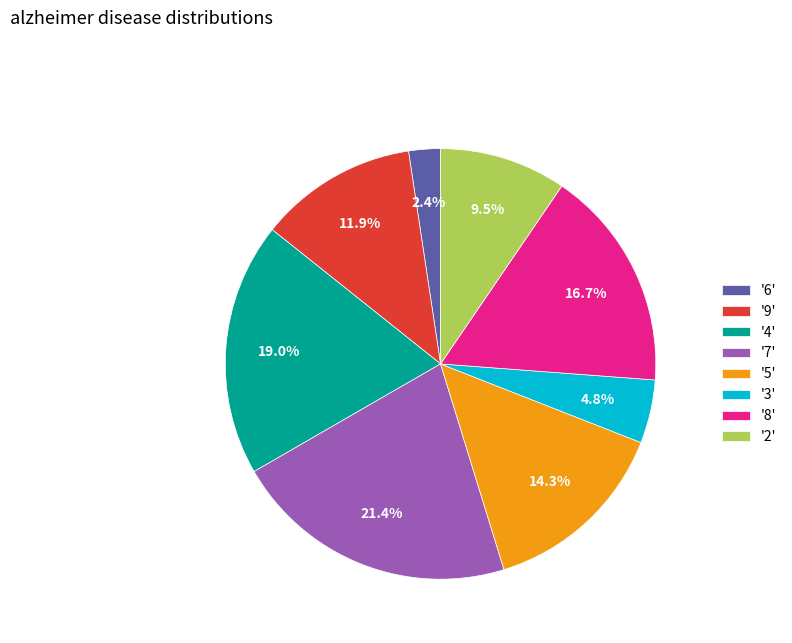

Rank the categories by value from lowest to highest.

'6', '3', '2', '9', '5', '8', '4', '7'